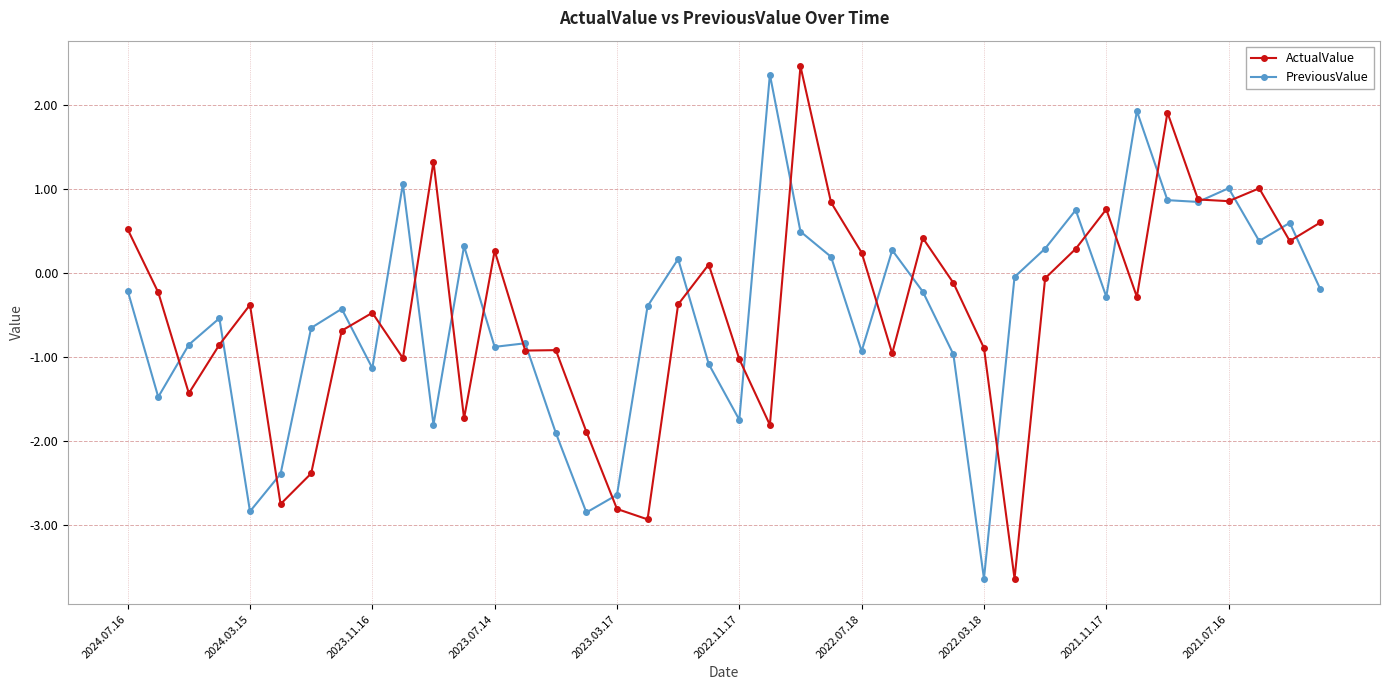

Does the chart display data point markers on the line(s)?

Yes